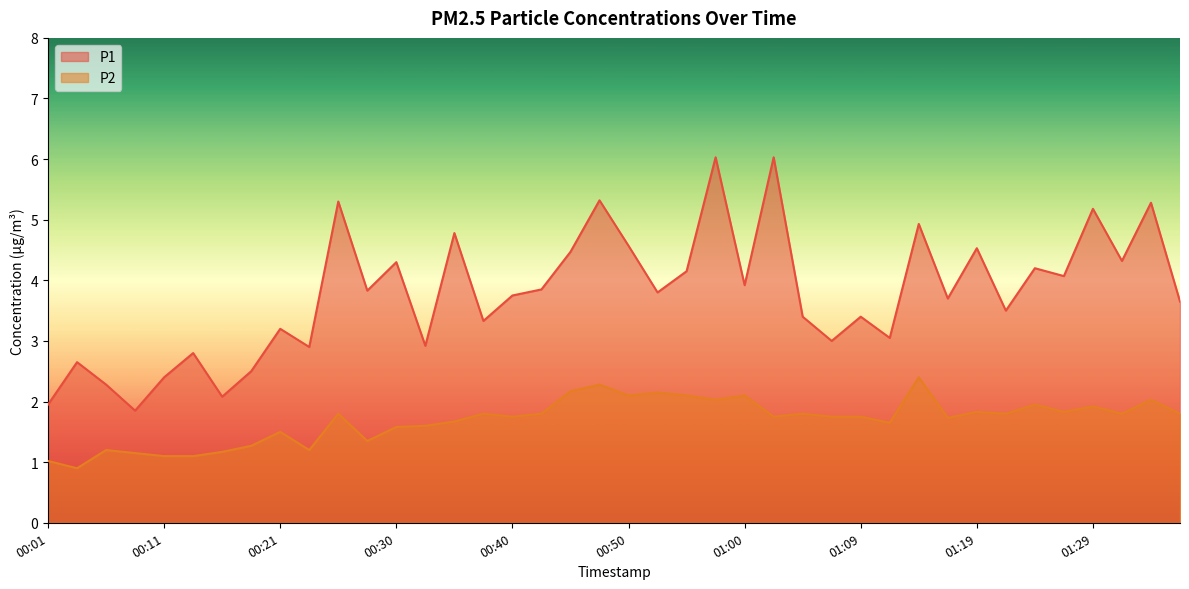

True or false: P2 and P1 cross at least once.

False